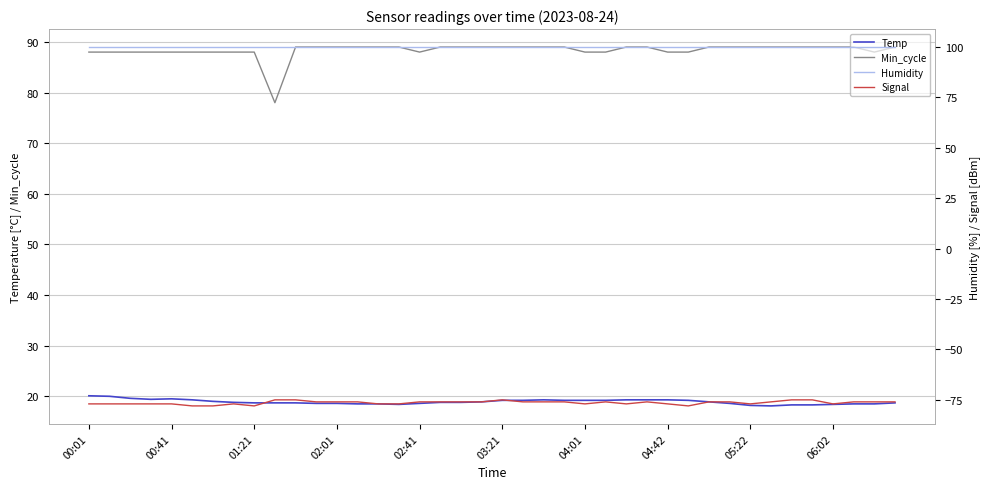

What are all the series names shown in the legend?

Temp, Min_cycle, Humidity, Signal